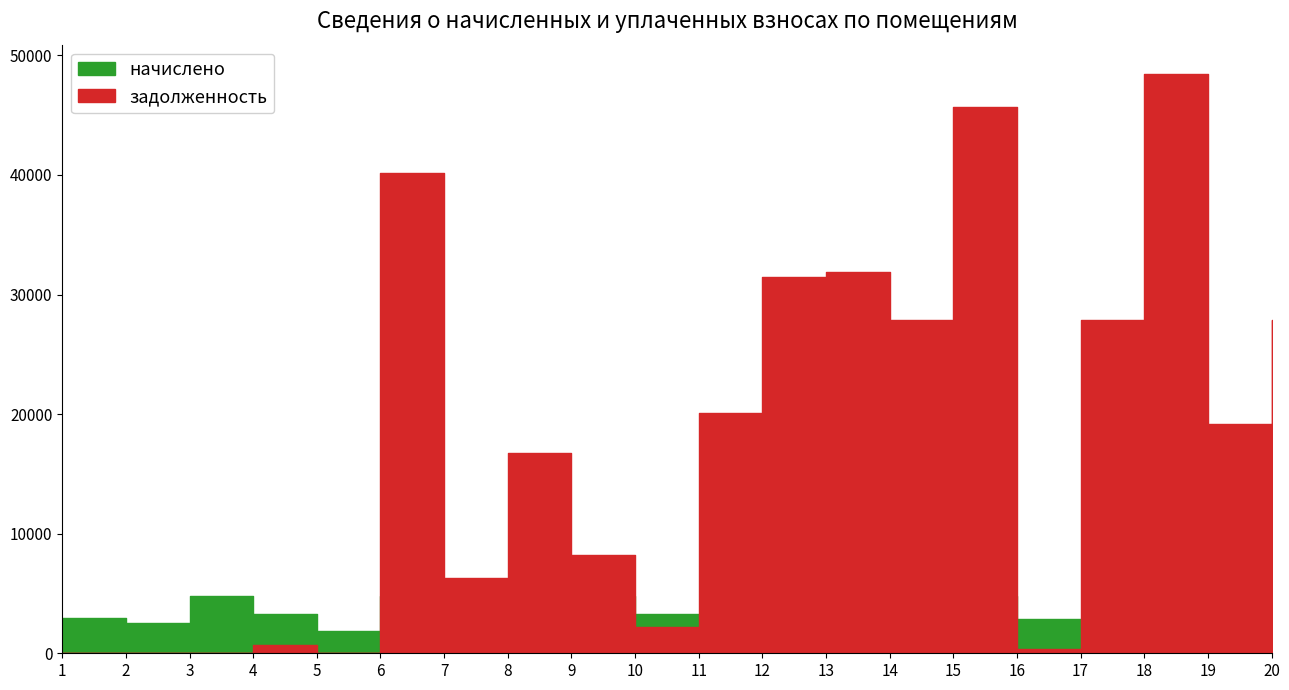

At which label is начислено closest to 3317?

10